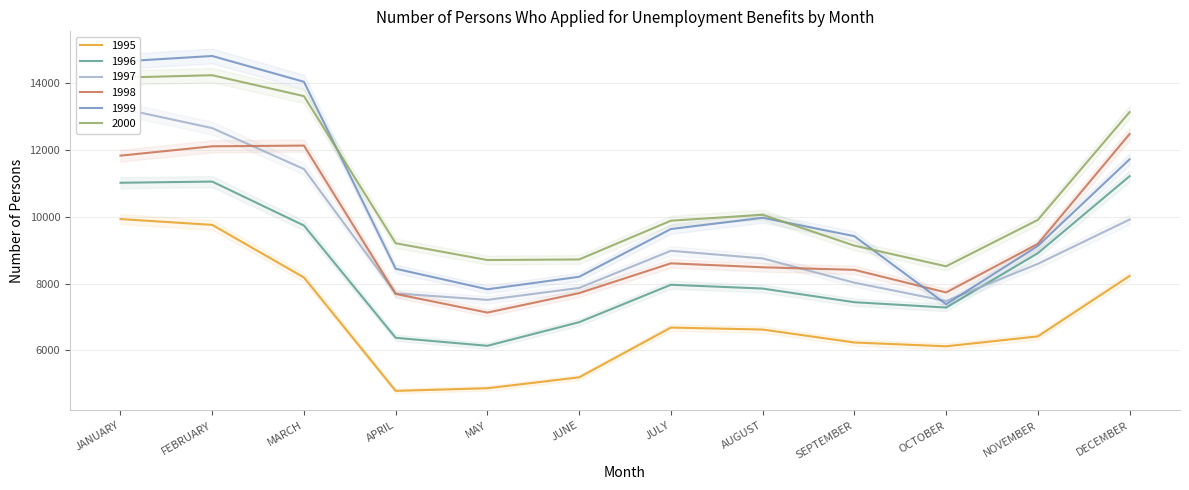

What is the greatest value displayed?

14815